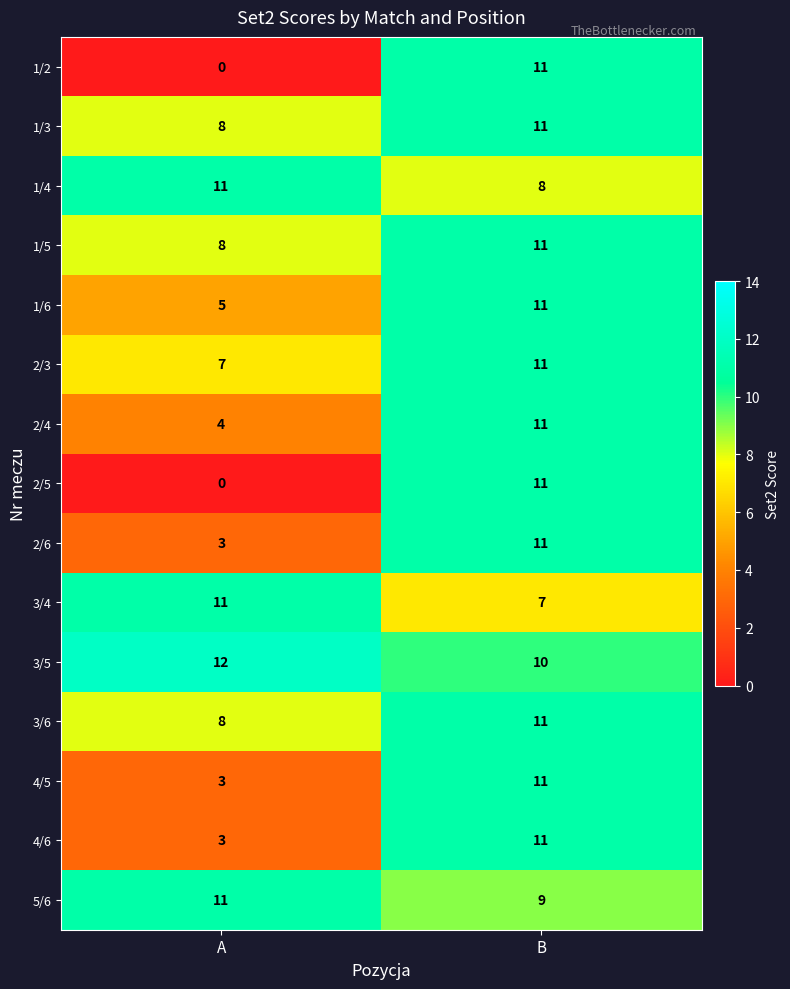

At how many categories does at least one series exceed 2?

2